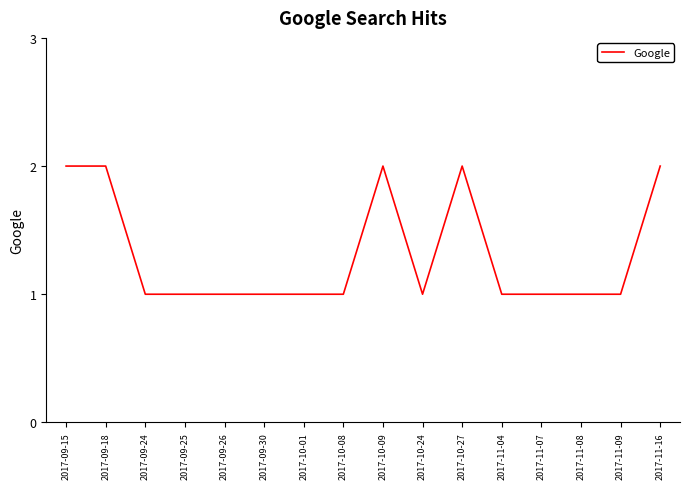

True or false: the data shows 1 at 2017-09-25.

True